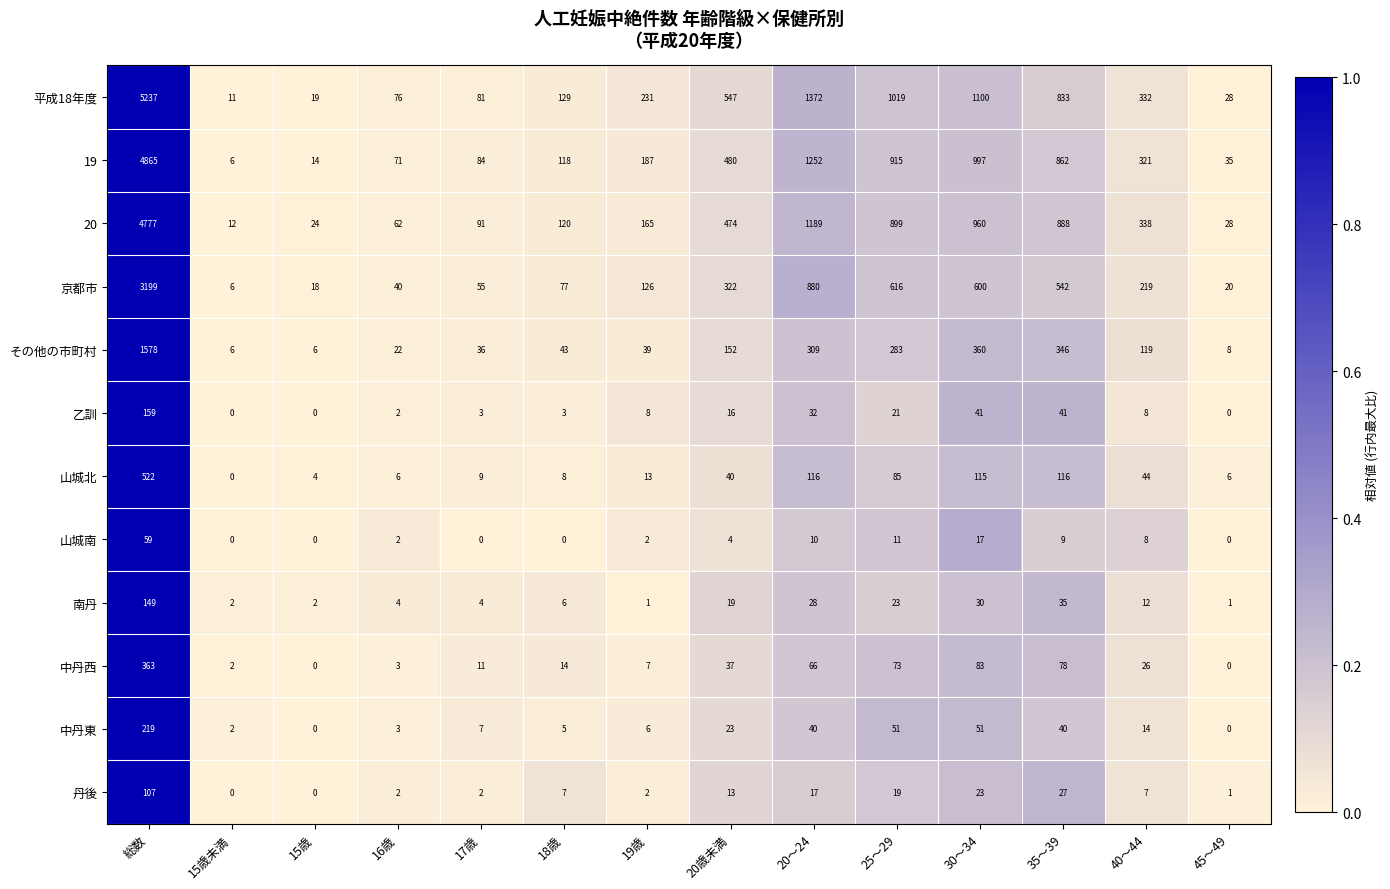

What is the difference between the その他の市町村 values at 15歳 and 16歳?

16